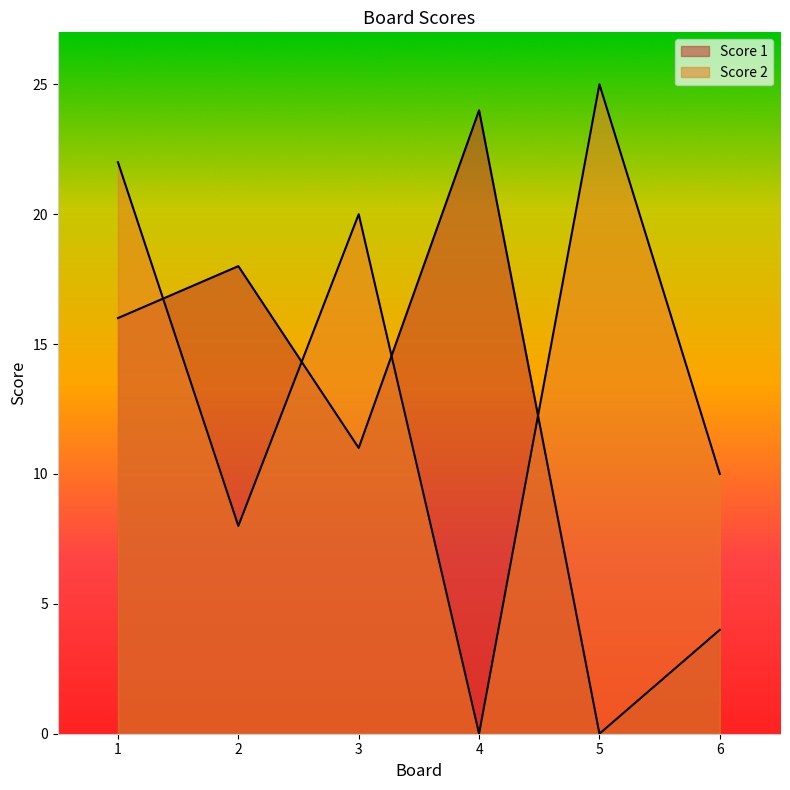

The Score 1 series shows 11 at 3. True or false?

True